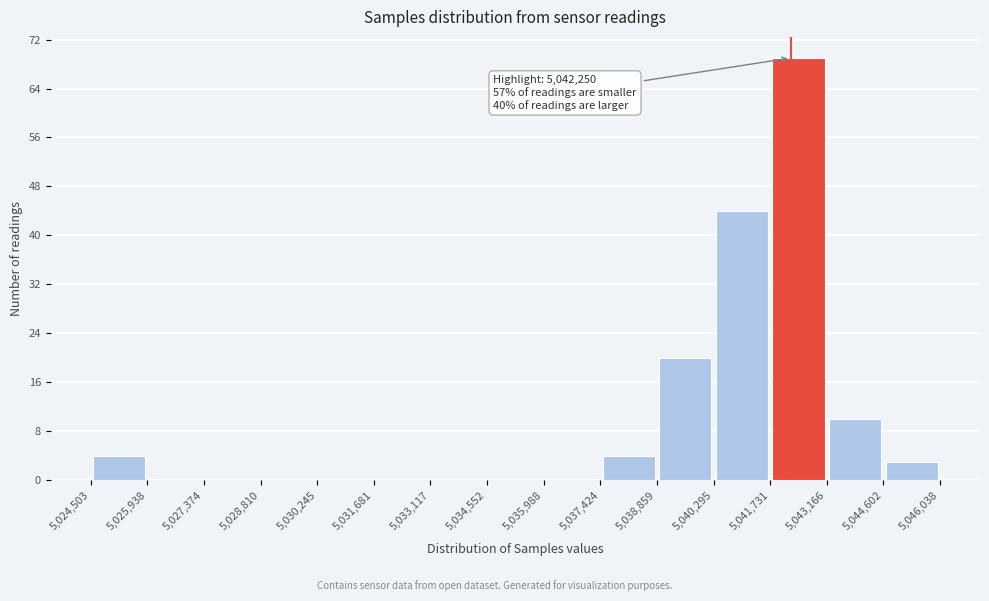

Over which range of the x-axis is the bar tallest?

5,041,731 to 5,043,166